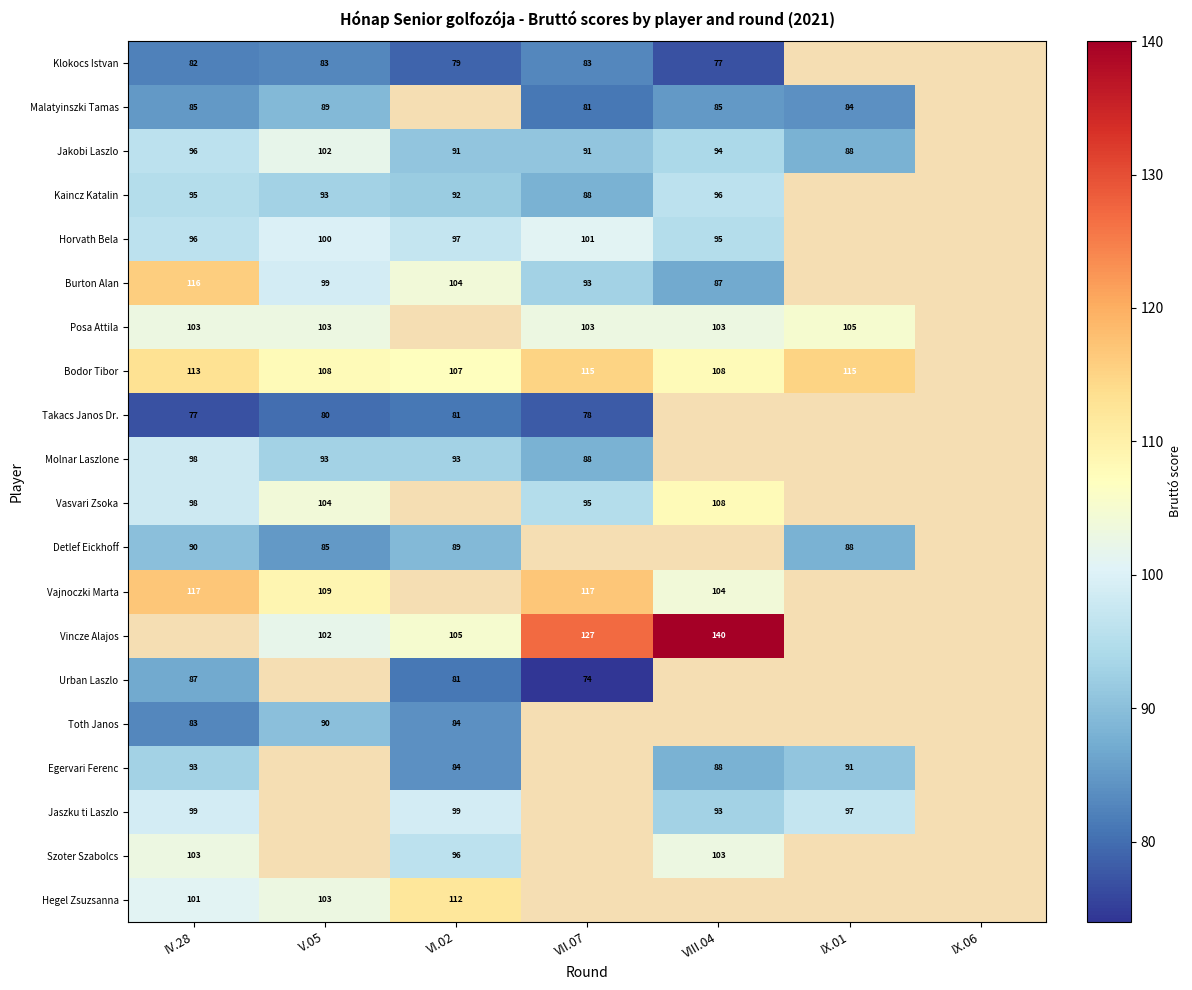

True or false: Jaszku ti Laszlo has a value of 97 at IX.01.

True